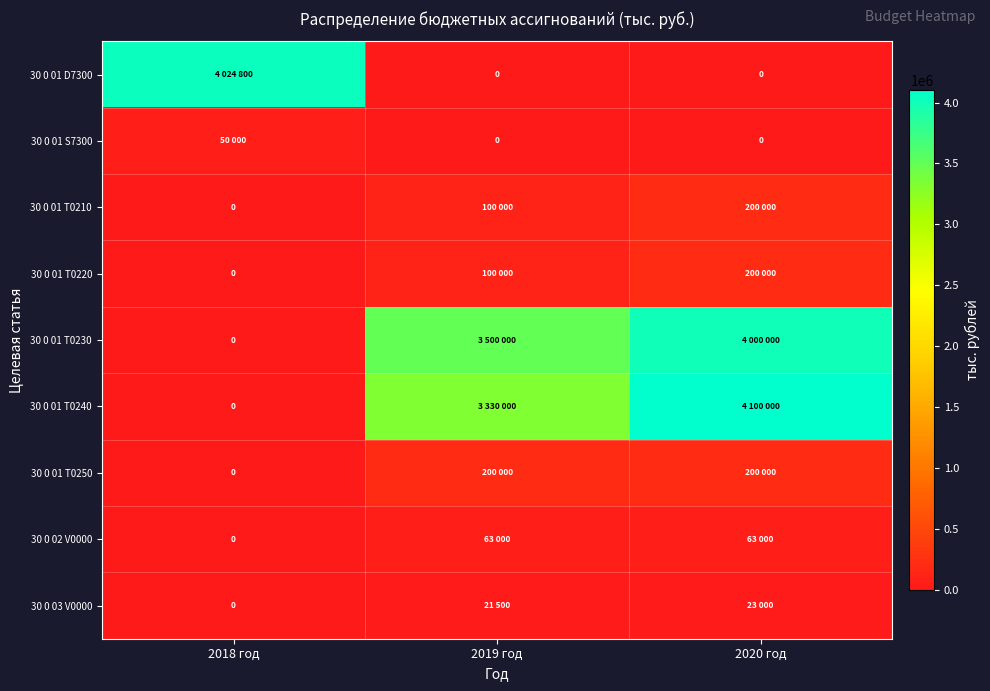

What is the difference between the maximum and minimum values in the 30 0 01 D7300 series?

4024800